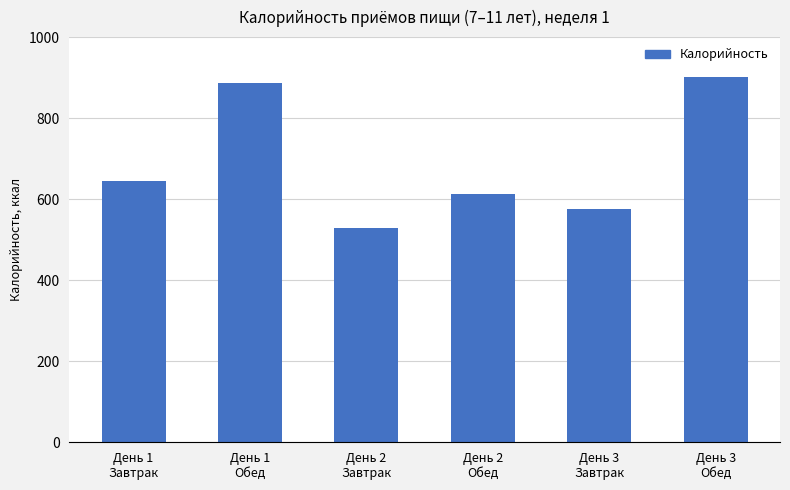

True or false: the data shows 191.5 at День 3
Завтрак.

False